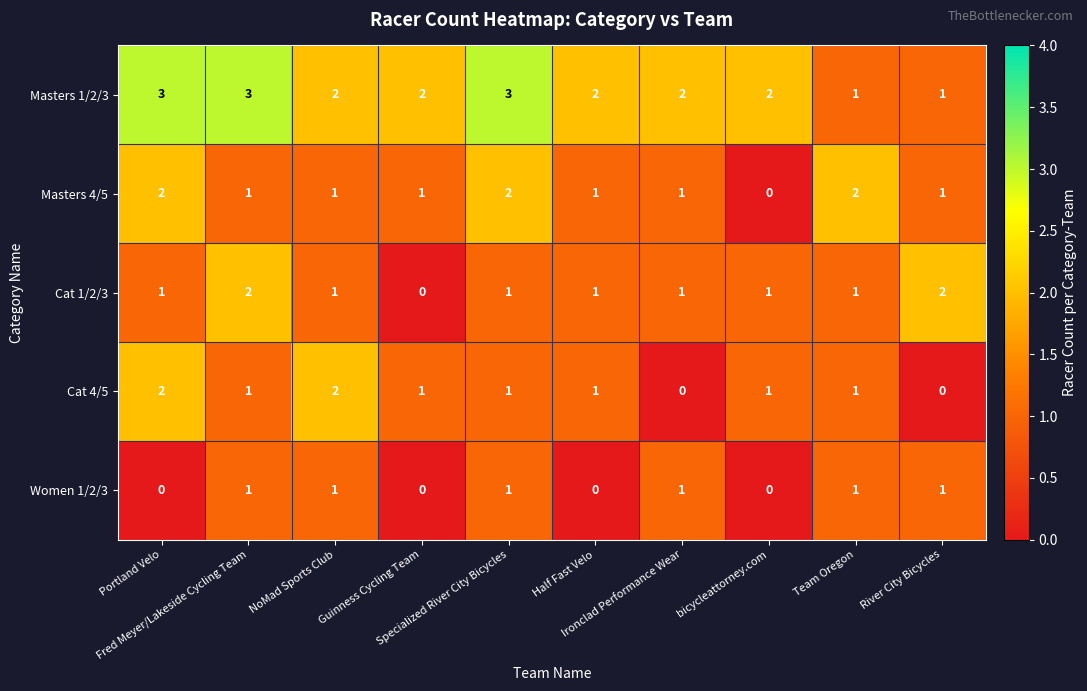

Which series has the largest total across all categories?

Masters 1/2/3